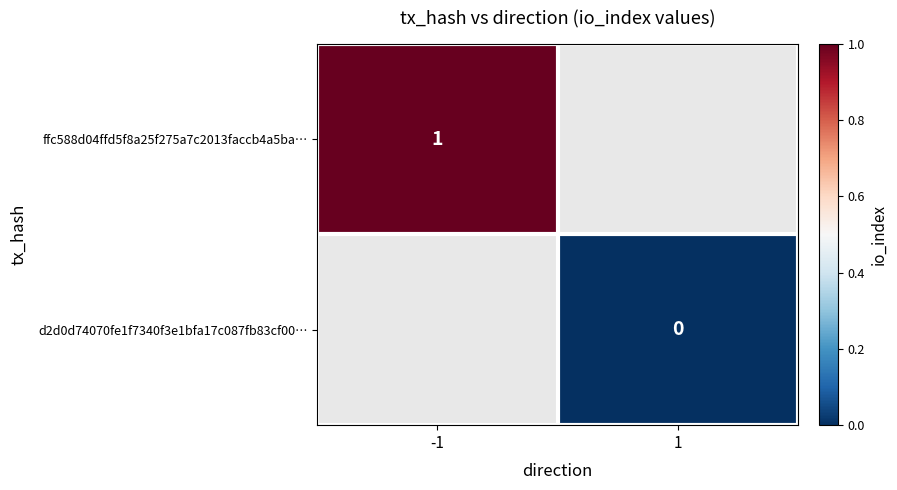

True or false: ffc588d04ffd5f8a25f275a7c2013faccb4a5ba… has a value of 2 at -1.

False